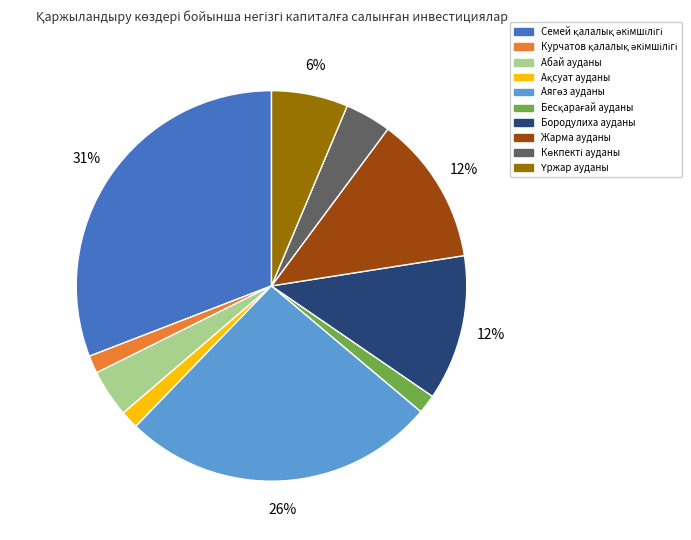

Is there any slice that represents more than half of the pie?

No